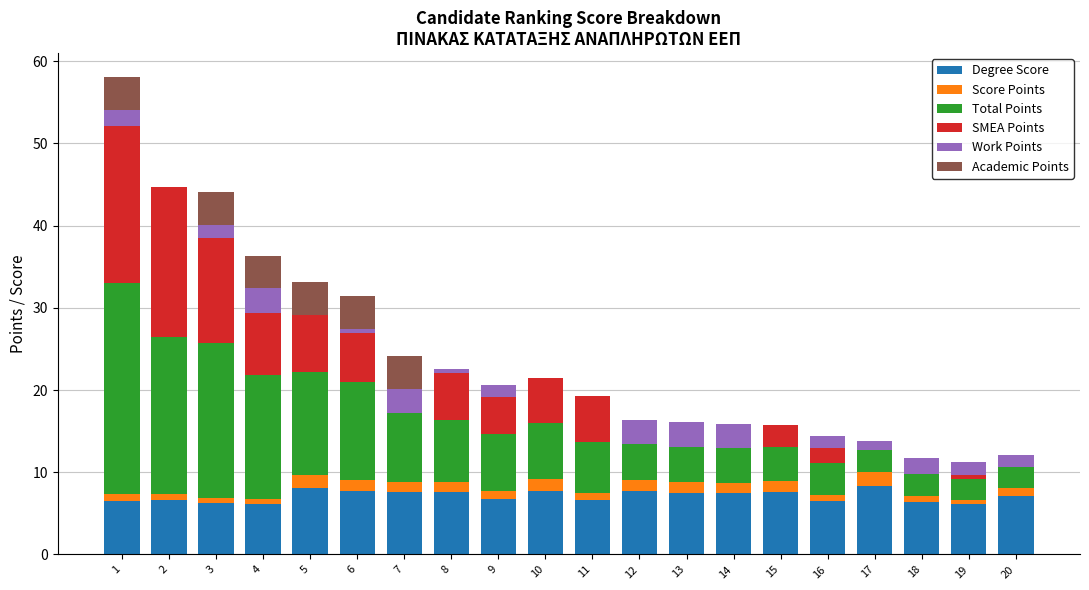

Is it true that Work Points equals 0.7 at 17?

False